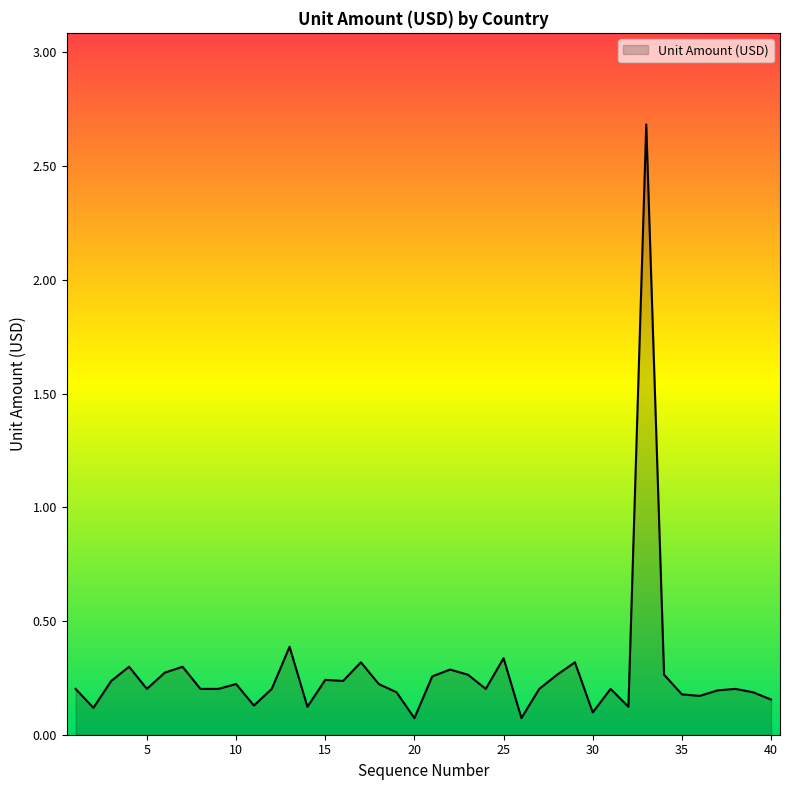

What is the difference between the maximum and minimum values?

2.6